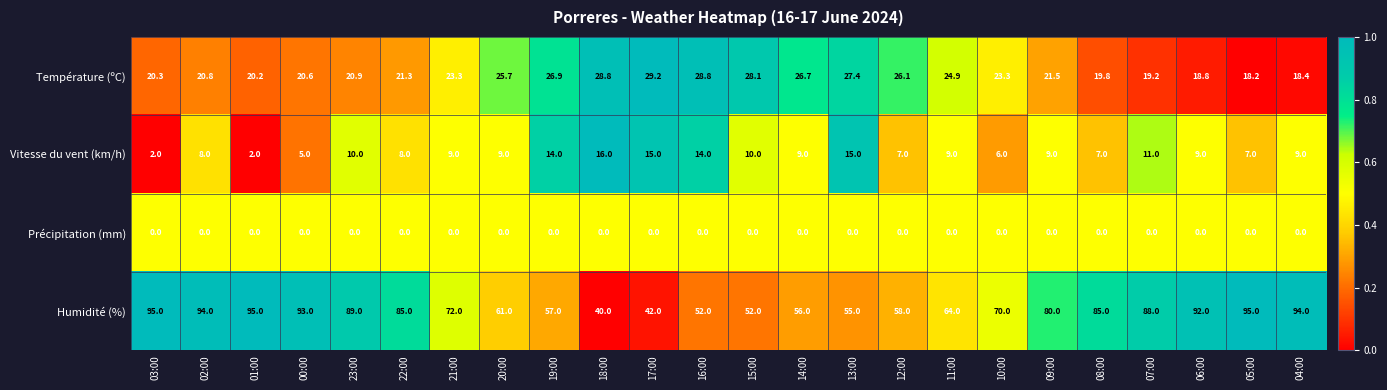

Which series has the largest total across all categories?

Humidité (%)